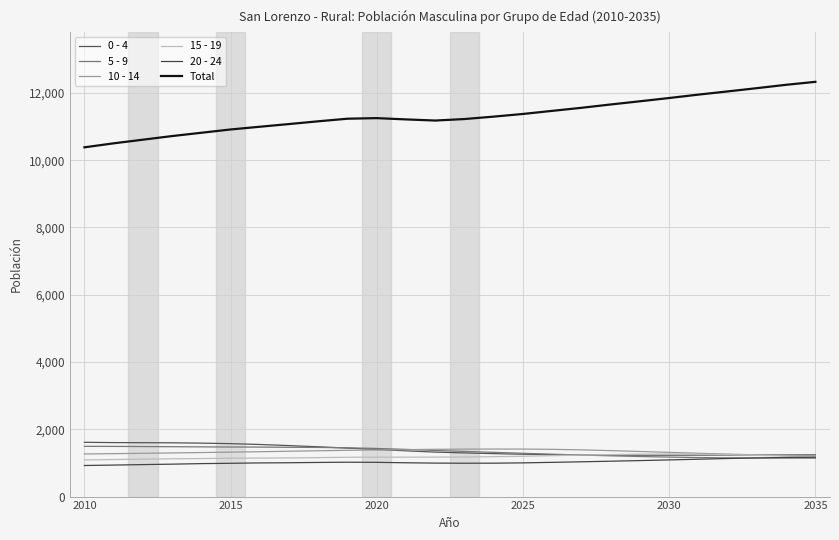

How many lines are shown in the chart?

6